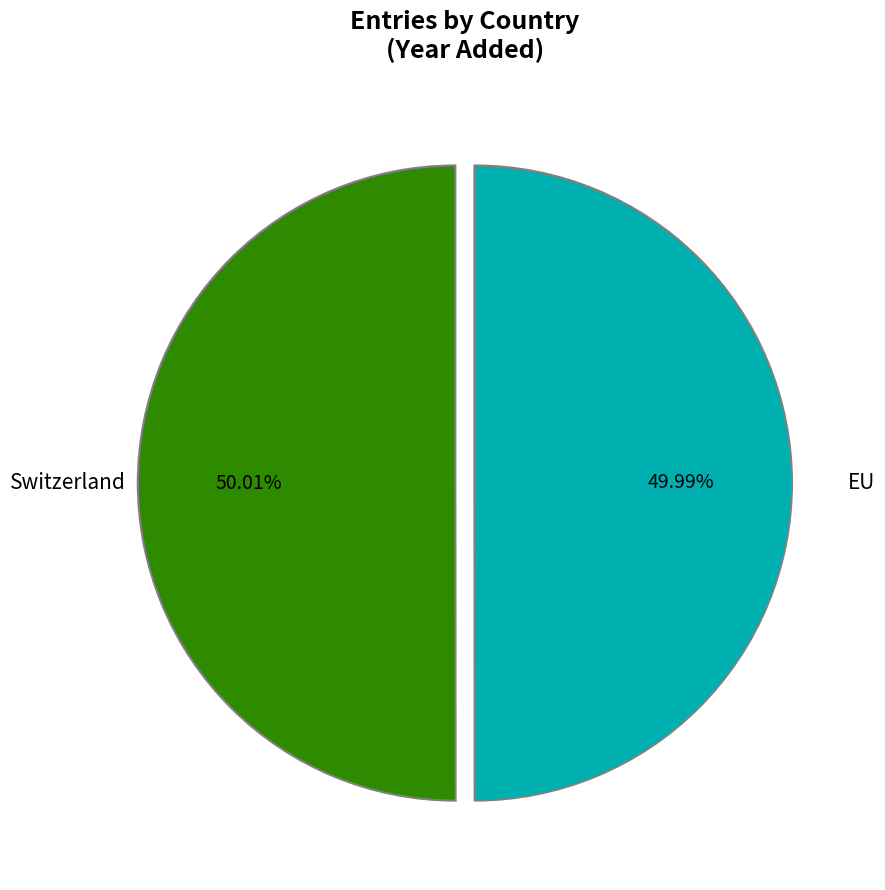

To the nearest percent, what percentage of the pie is EU?

50%